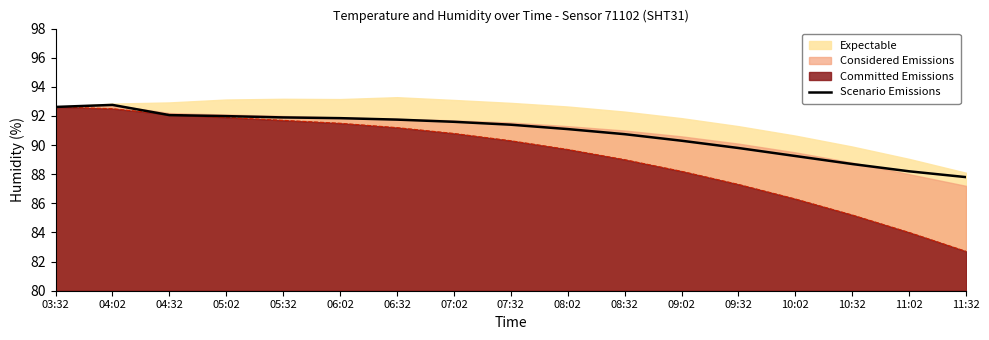

True or false: the data shows 89.8 at 09:32.

True